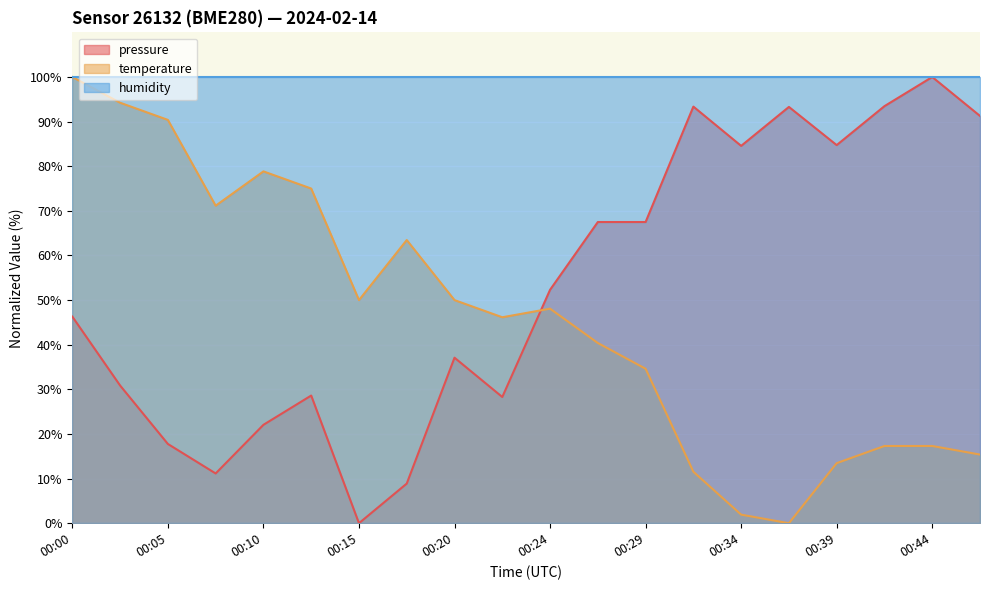

What is the value of the temperature point at the 19th from the left?

17.3